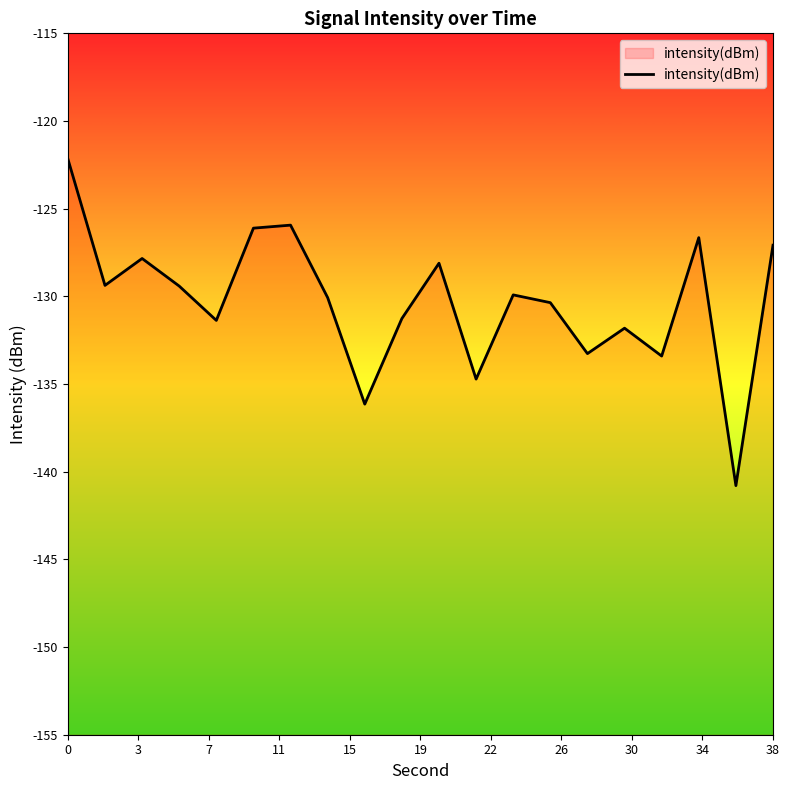

The chart shows a value of -68.8 at 0. True or false?

False